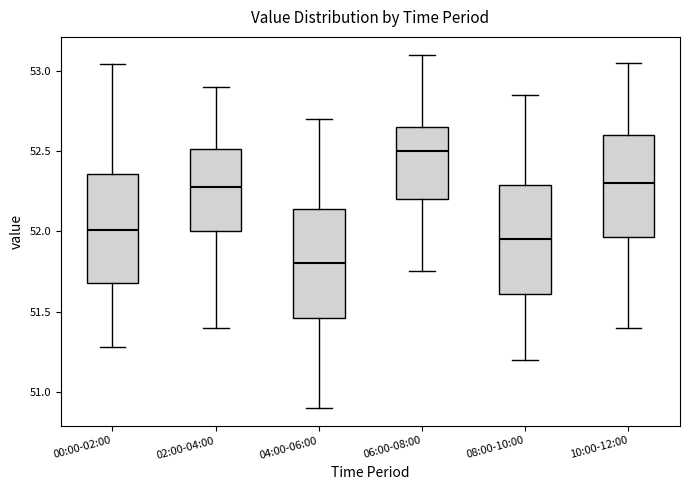

Which box's median line is the lowest?

04:00-06:00